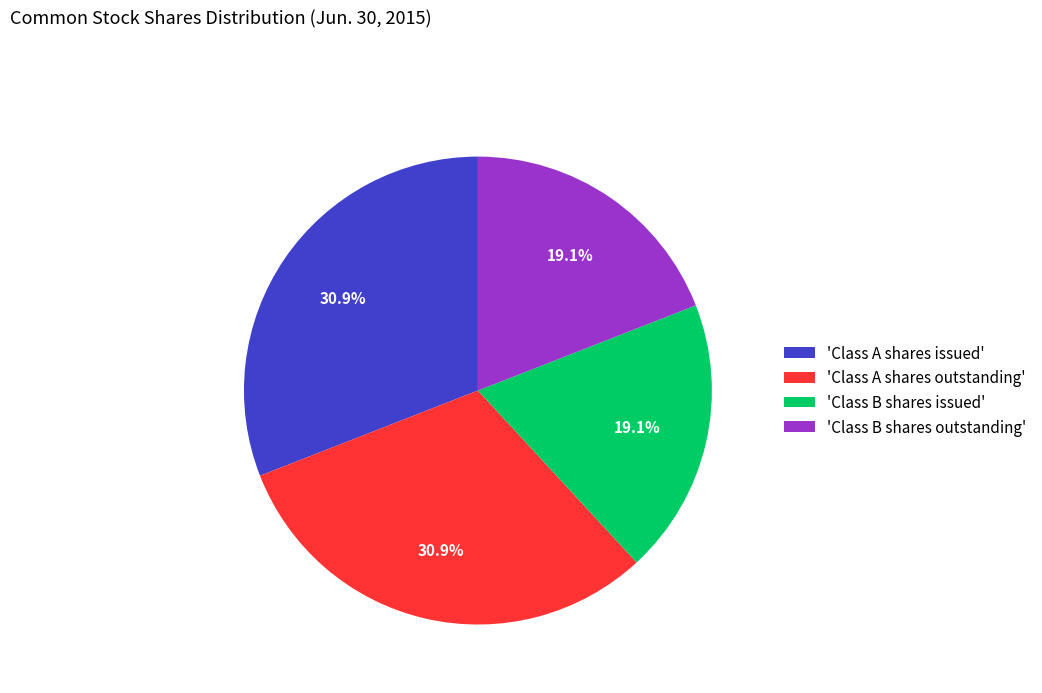

Does 'Class B shares issued' represent more than half of the total?

No